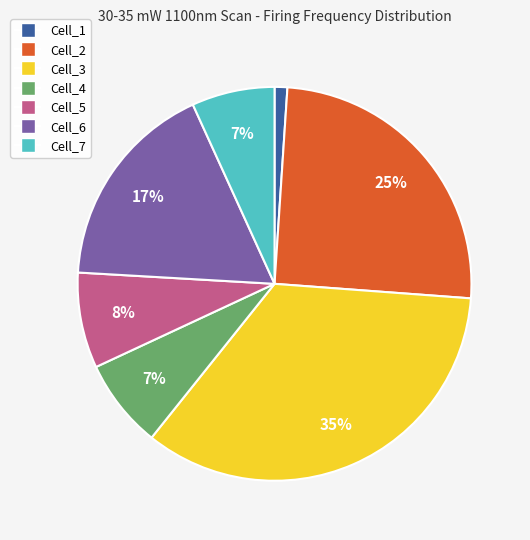

The Cell_7 slice represents 7% of the pie. True or false?

True